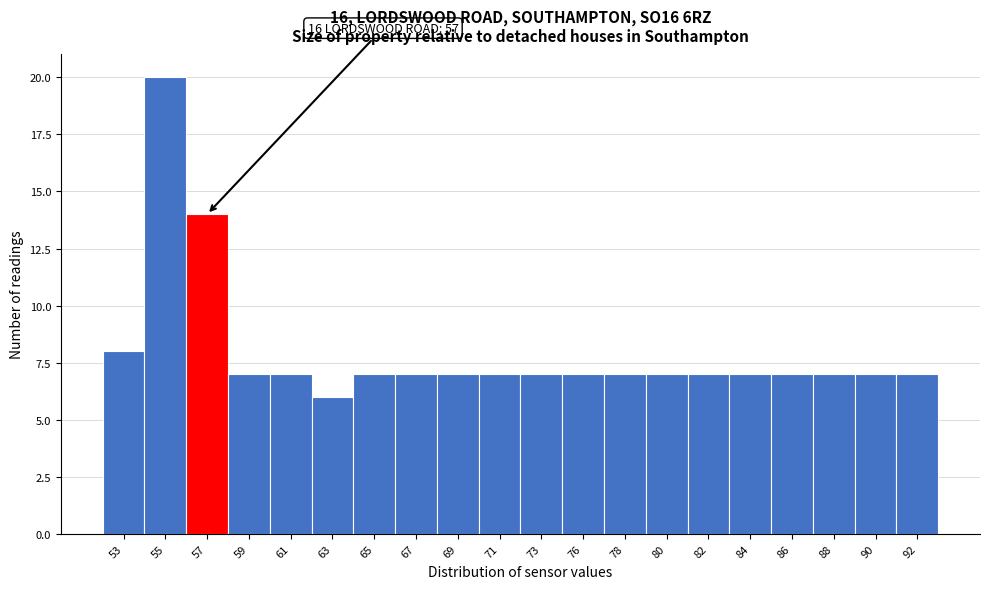

Reading right to left, transcribe all the data shown in this chart.

7	7	7	7	7	7	7	7	7	7	7	7	7	7	6	7	7	14	20	8